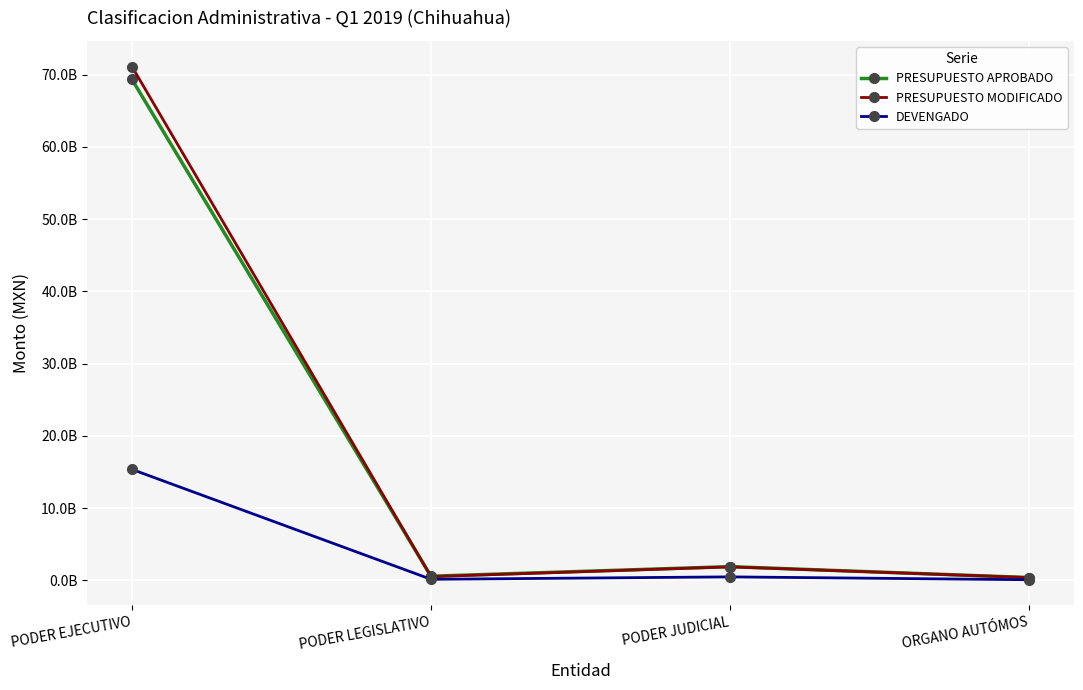

What is the minimum value for PRESUPUESTO APROBADO?

400860496